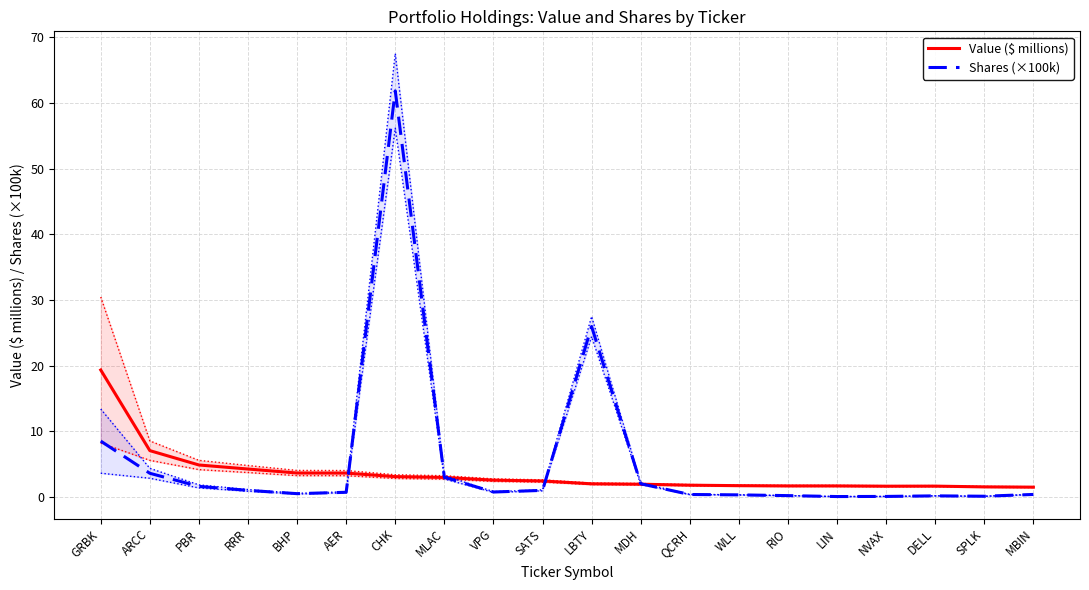

Is it true that Value ($ millions) equals 0.9 at SATS?

False